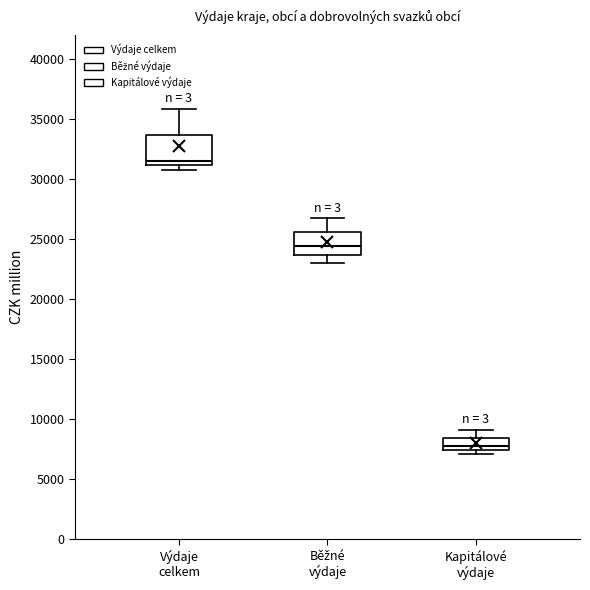

Reading left to right, transcribe this box plot: for each box, give where its median line is, the range the box spans, and where its two whiskers end, as read against the y-axis. The values are not printed on the chart, so give them approximately, as read against the axis.

Výdaje celkem: median 31500, box 31000 to 33500, whiskers 31000 (just below the box's lower edge) to 36000
Běžné výdaje: median 24500, box 23500 to 25500, whiskers 23000 to 26500
Kapitálové výdaje: median 8000, box 7500 to 8500, whiskers 7000 to 9000